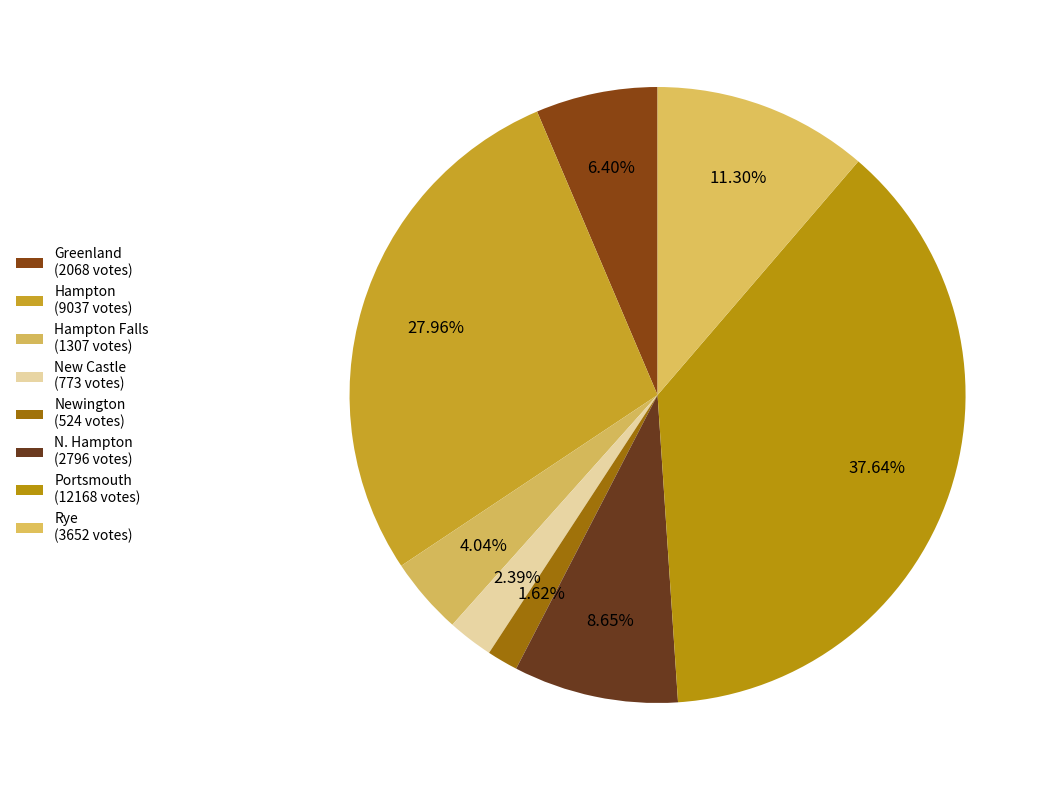

How many slices are in this pie chart?

8